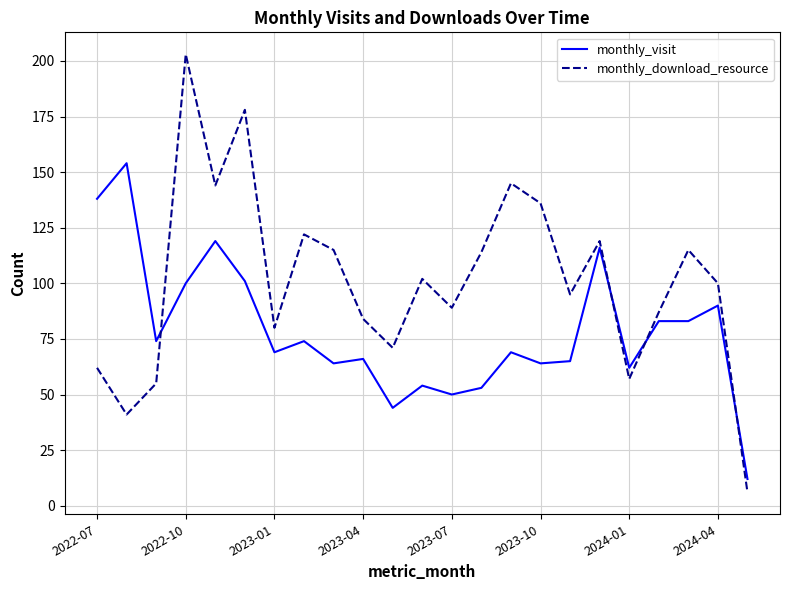

Rank the series by their average value, from lowest to highest.

monthly_visit, monthly_download_resource